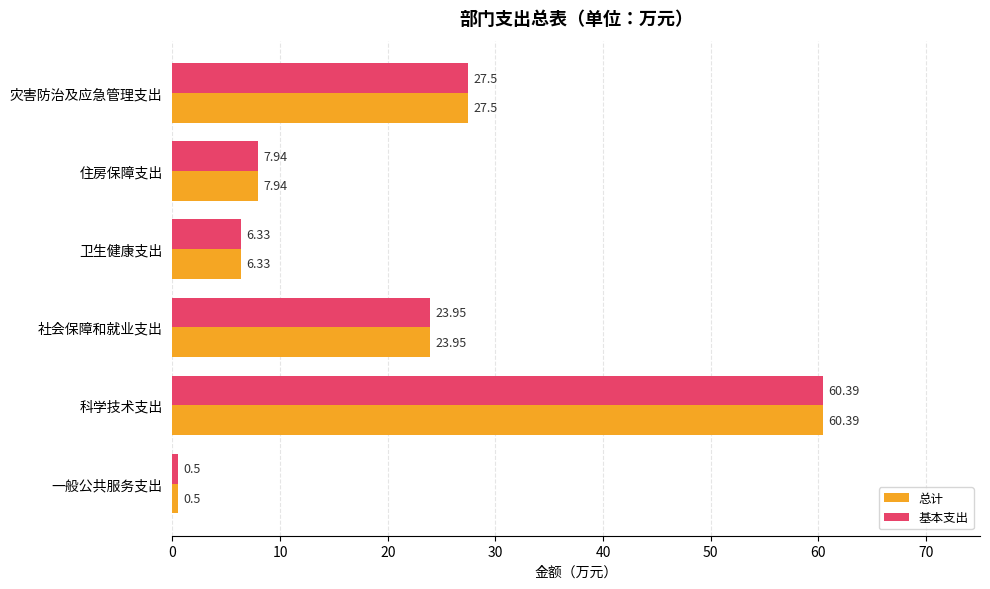

At which category is the sum across all series the highest?

科学技术支出